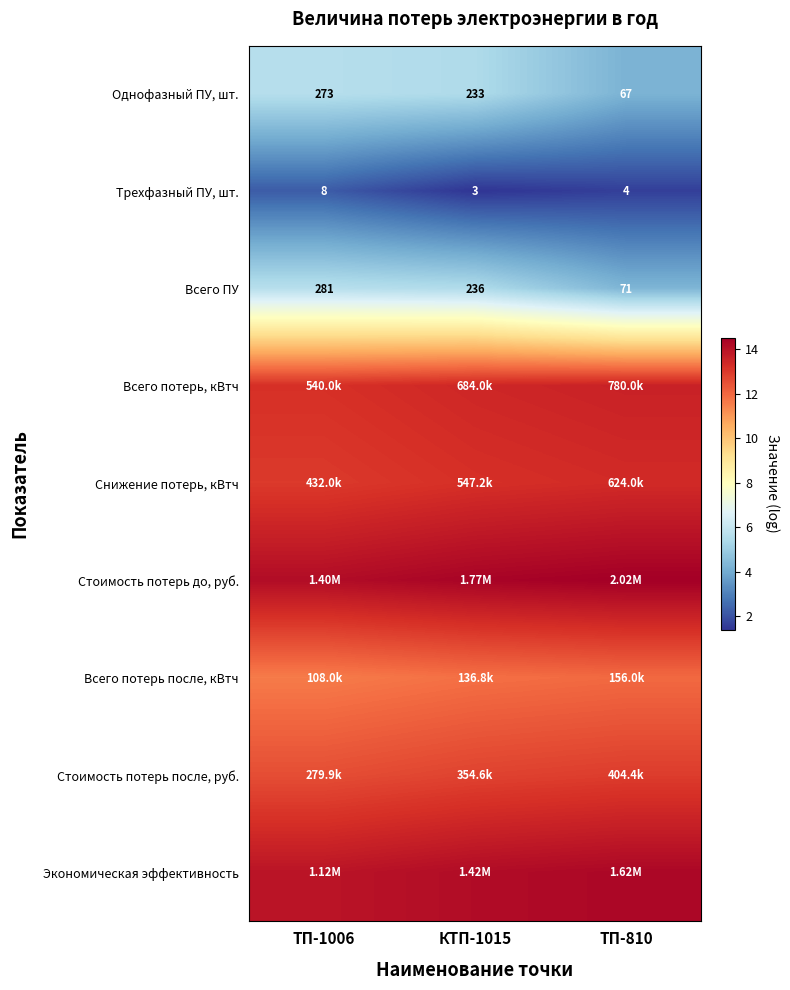

At which category is the sum across all series the highest?

КТП-1015